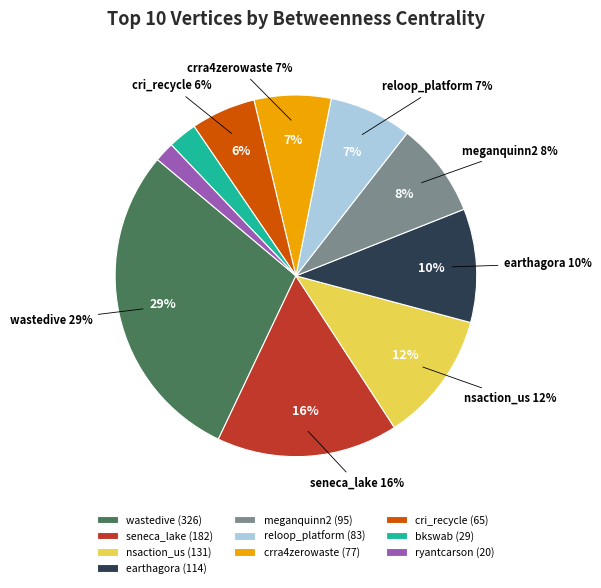

Is there a majority slice in this chart?

No